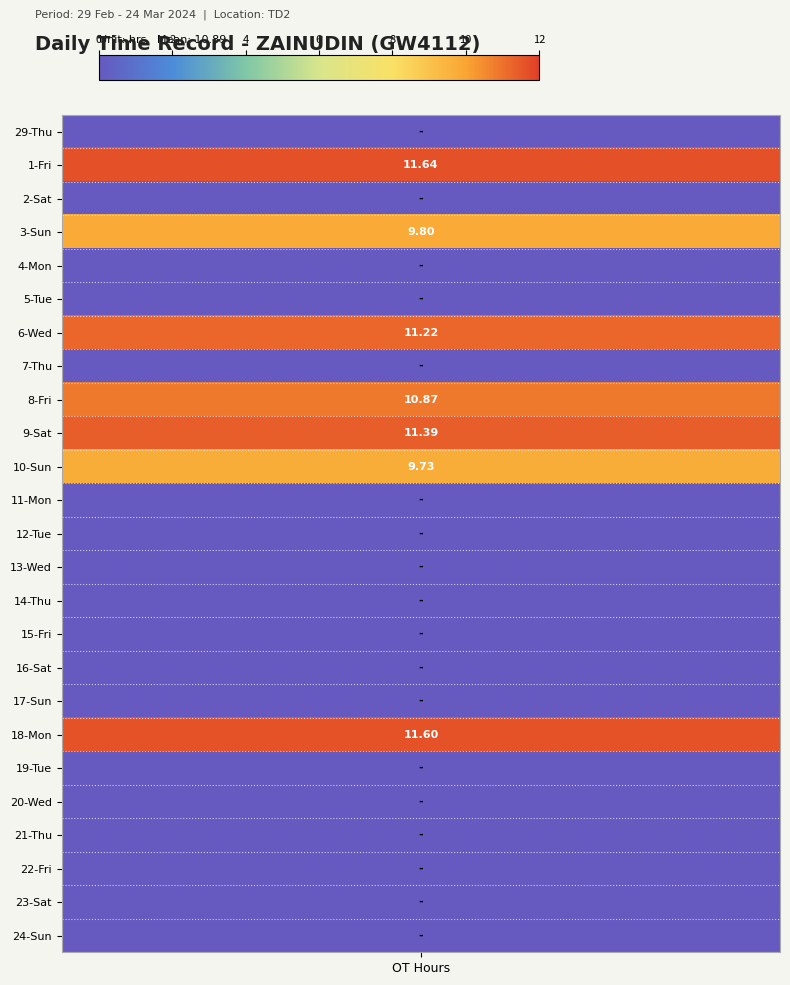

Which series has the widest spread of values?

1-Fri